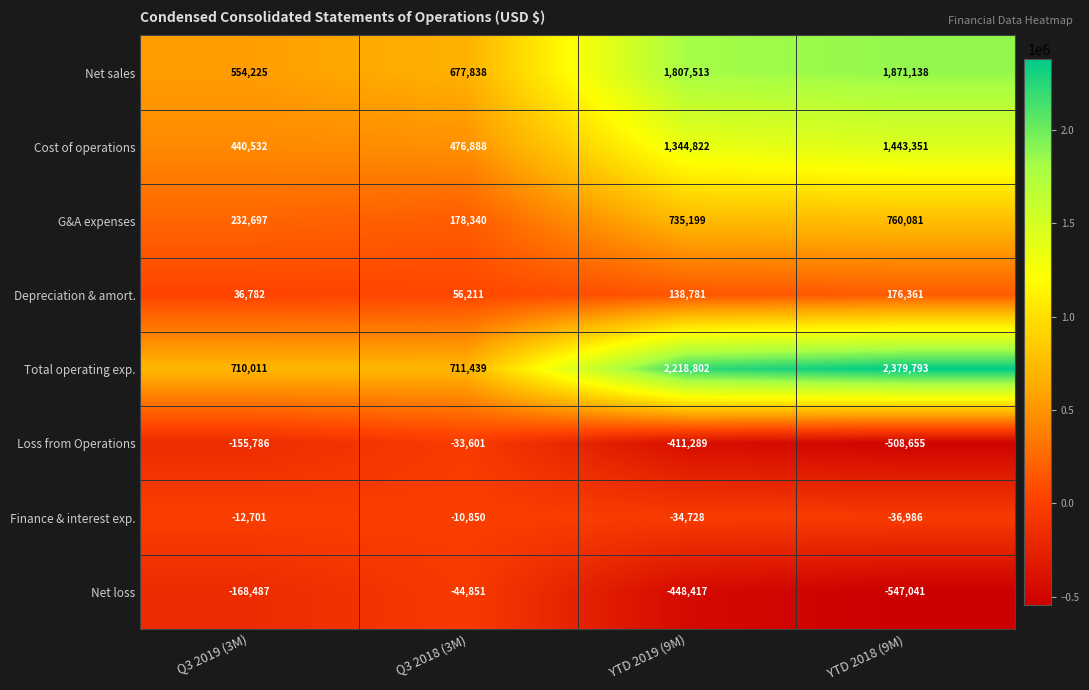

Which label corresponds to the largest value in the chart?

YTD 2018 (9M)